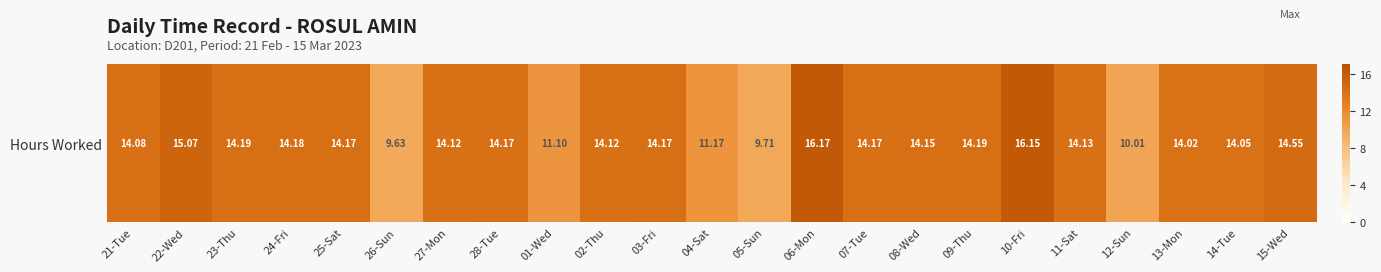

Between 02-Thu and 13-Mon, which is larger?

02-Thu